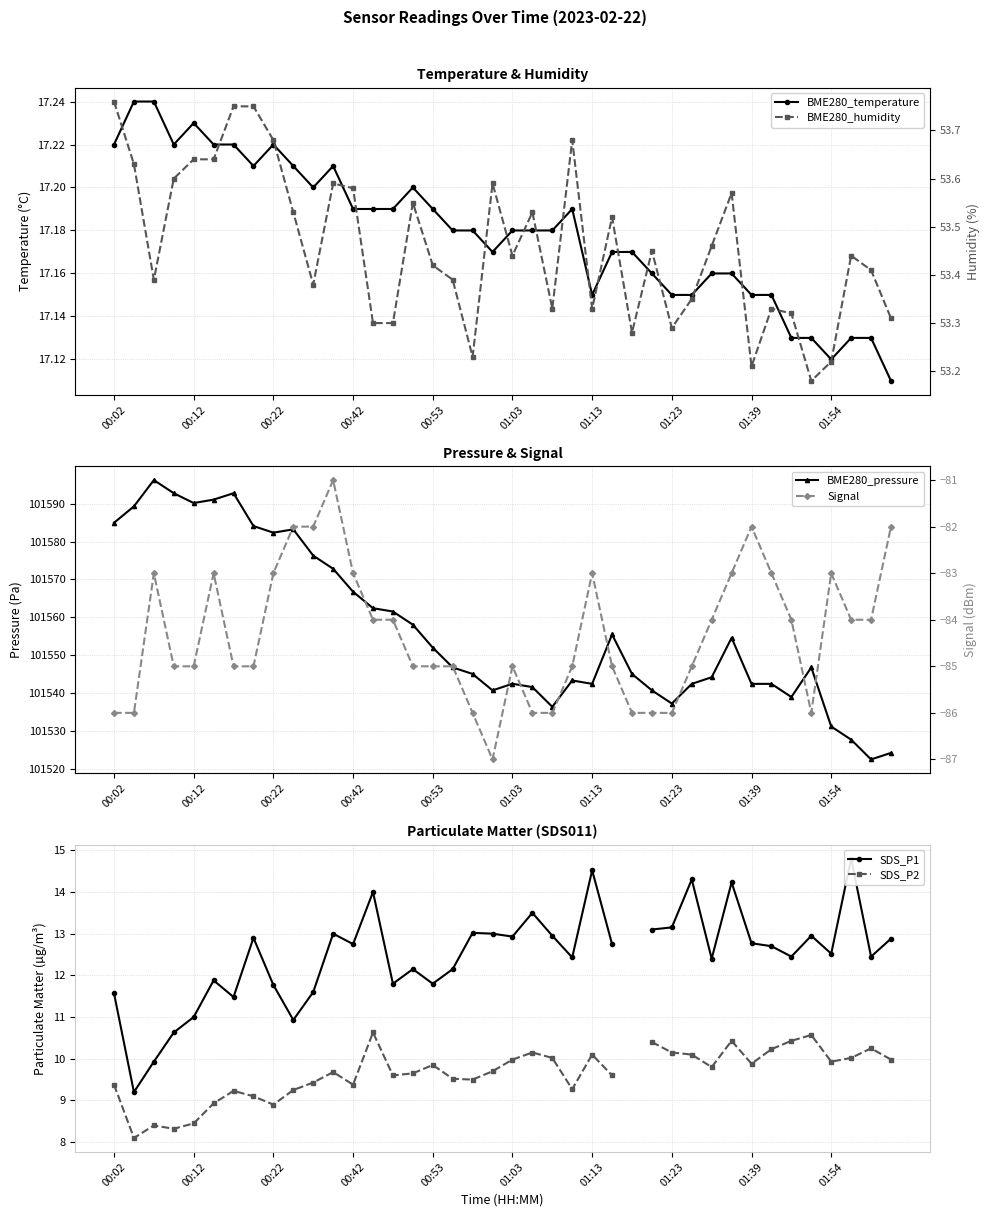

At which category does the chart reach its minimum across all series?

19